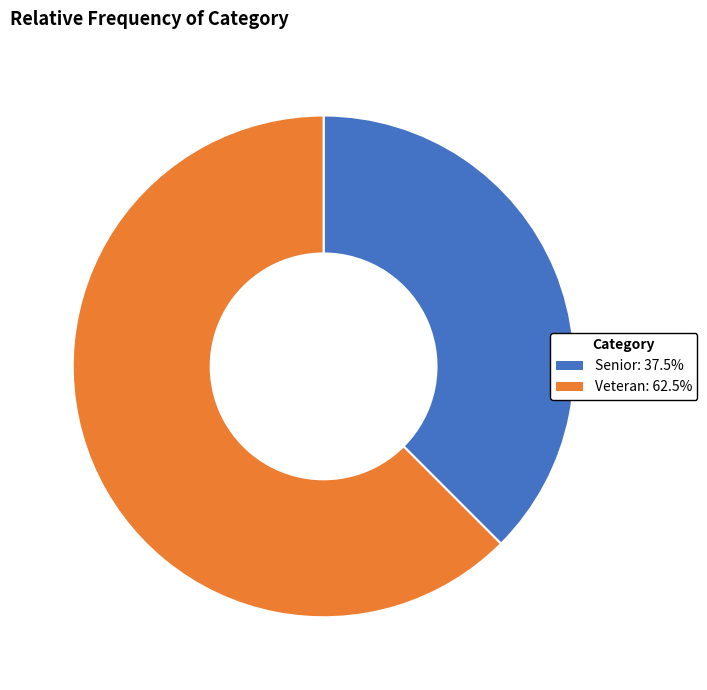

Which slice is the smallest?

Senior